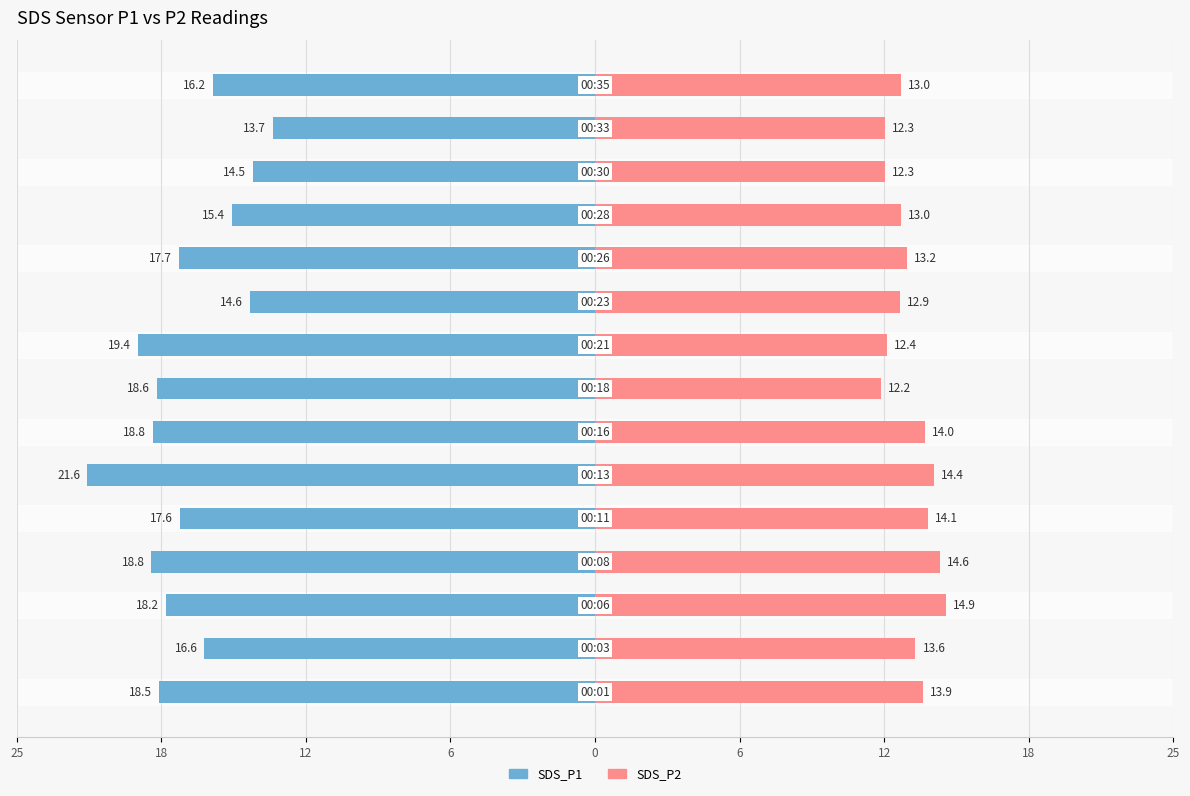

Which series has the largest range (max minus min)?

SDS_P1